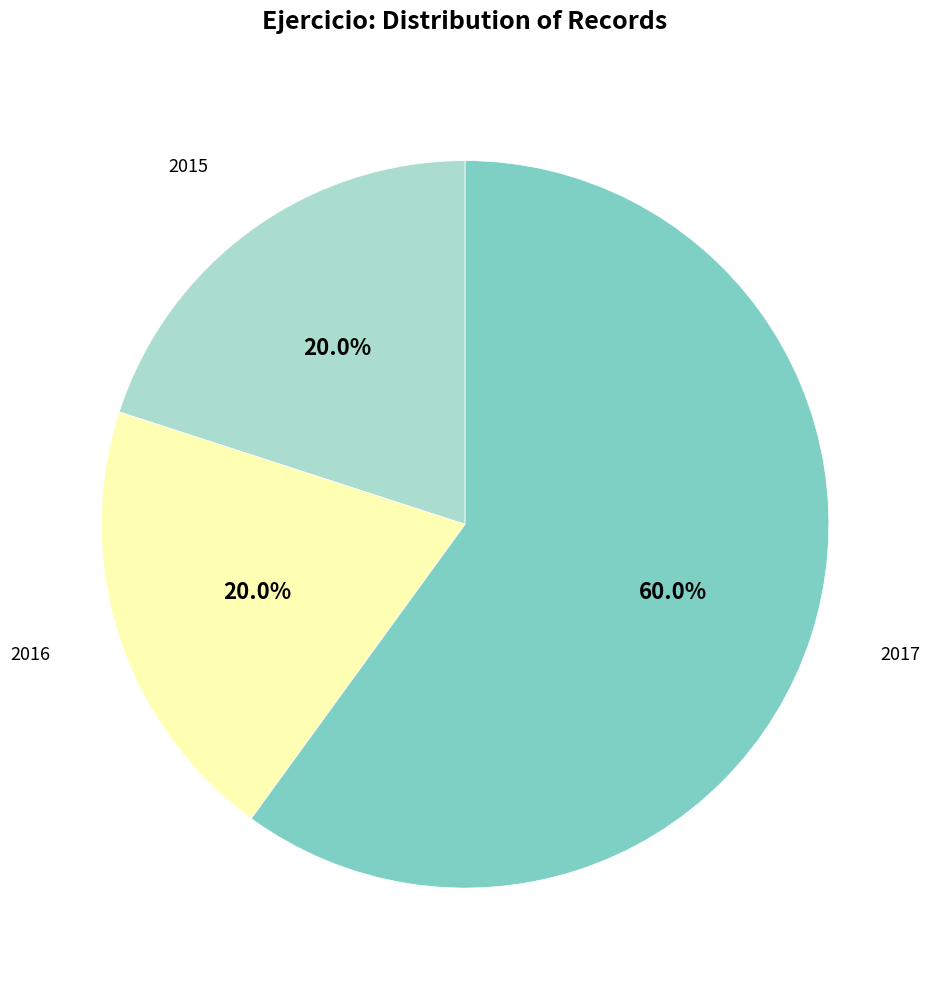

Combined, what portion of the pie is 2015 and 2016?

40.0%